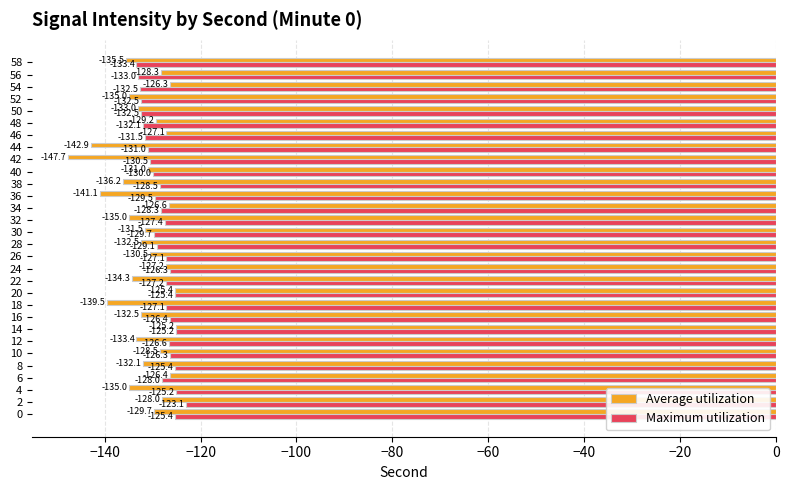

Which series has the largest range (max minus min)?

Average utilization